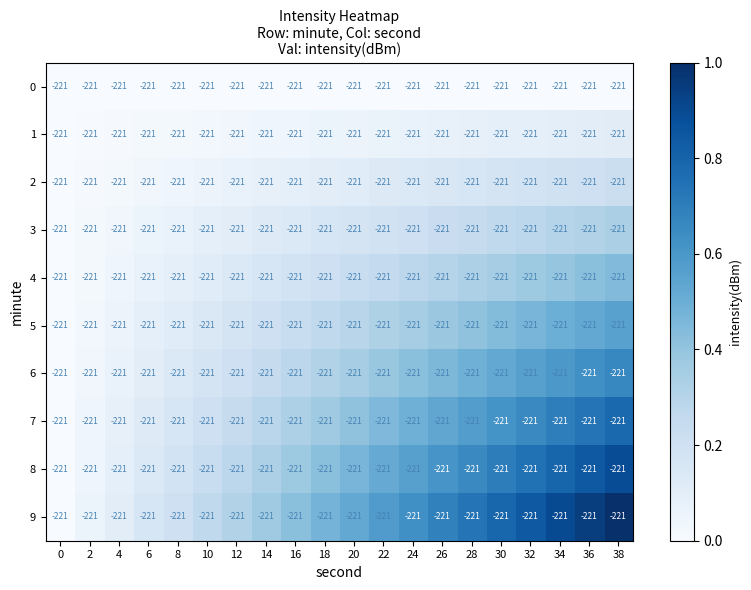

The value of 3 at 10 is 0.0. True or false?

False